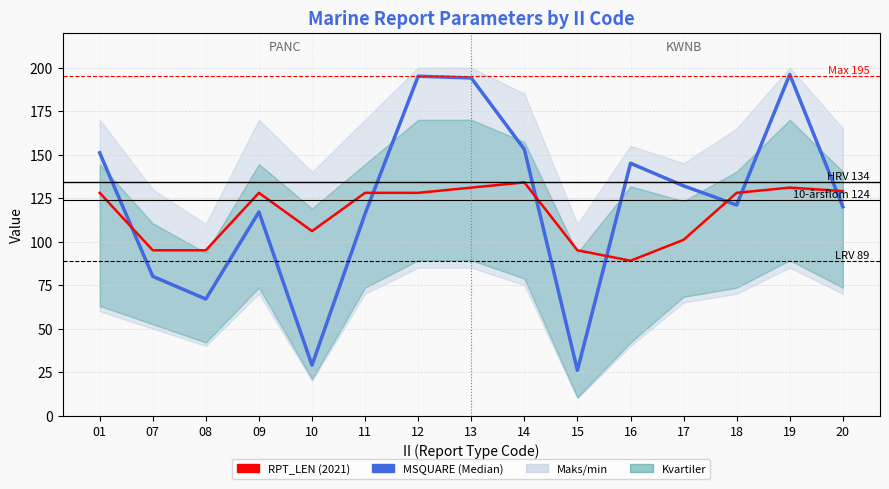

What is the difference between the RPT_LEN (2021) values at 01 and 08?

33